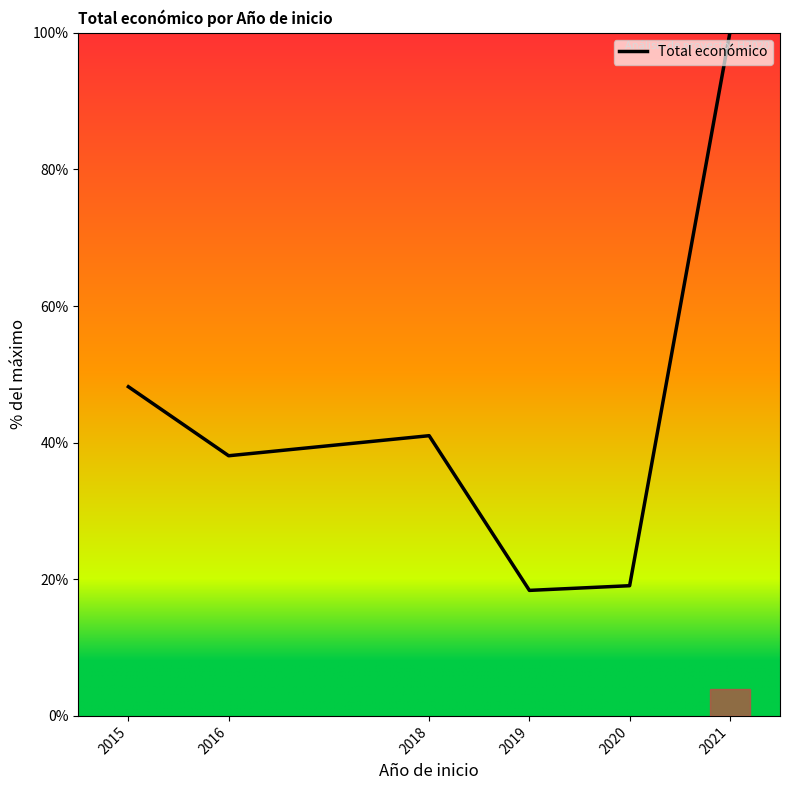

What is the greatest value displayed?

100.0